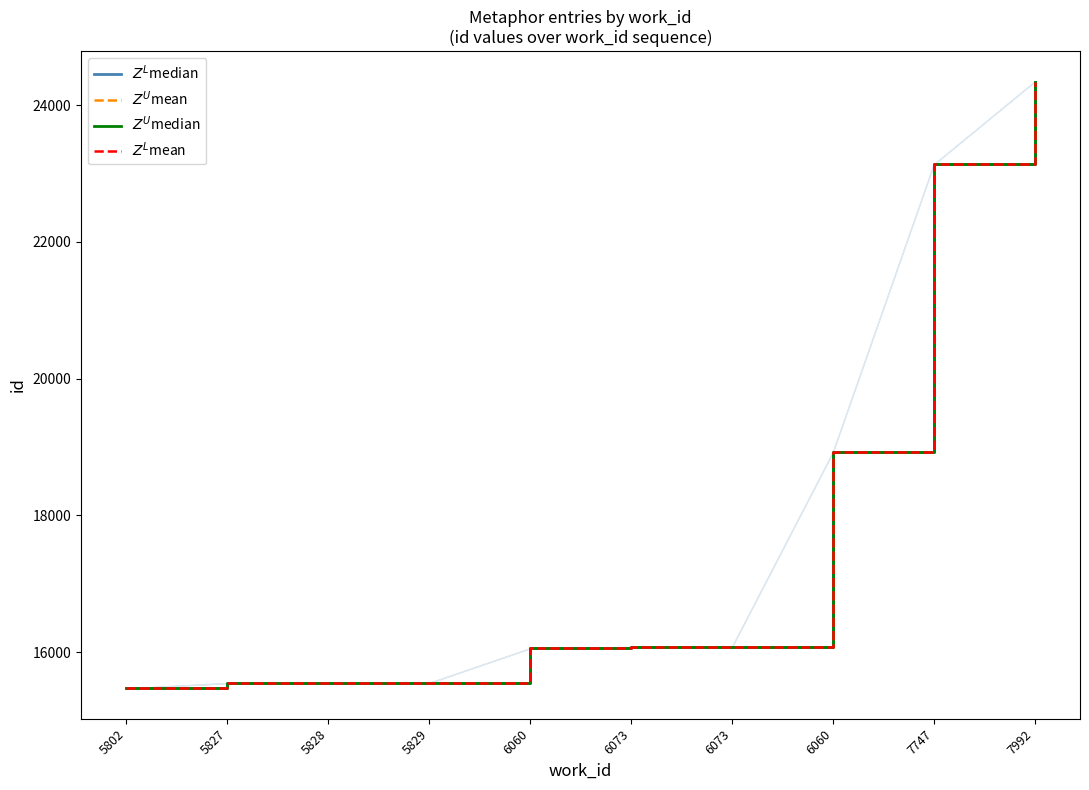

The value of $Z^U$median at 6060 is 32879. True or false?

False